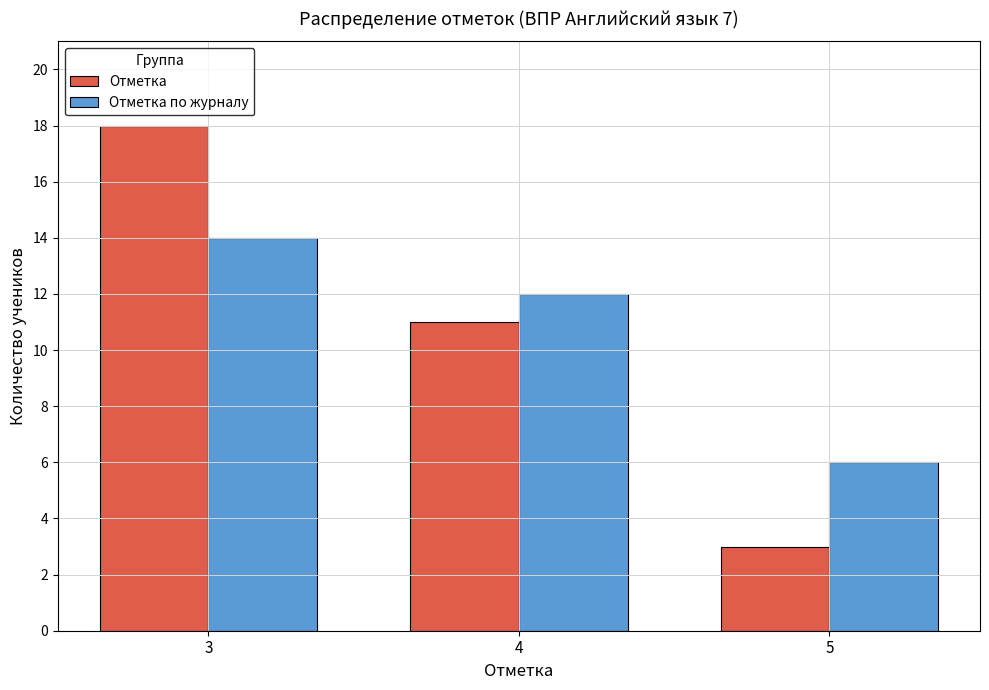

Does the chart contain stacked bars?

No